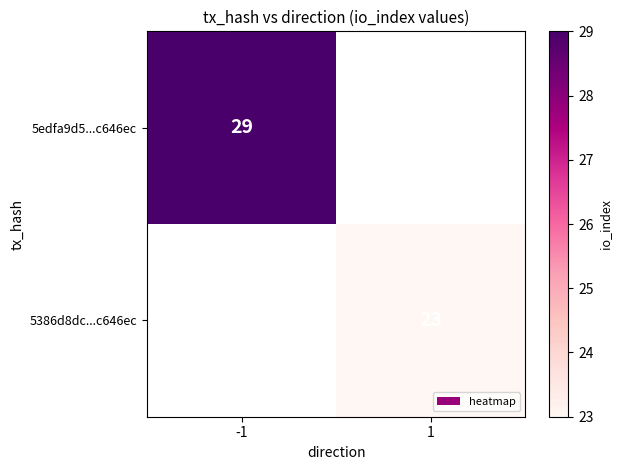

The 5edfa9d5...c646ec series shows 29 at -1. True or false?

True